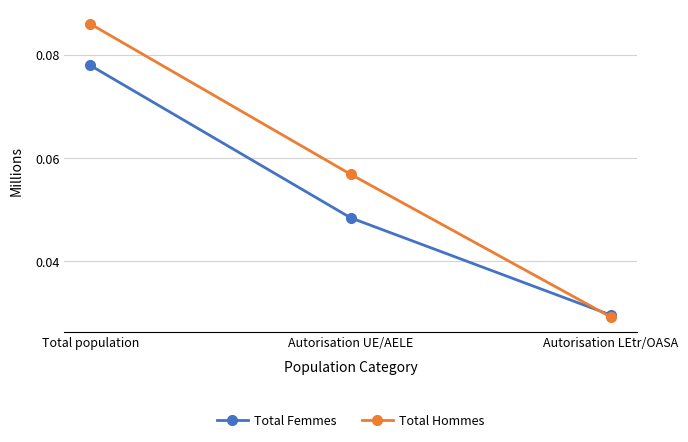

Which series has the largest total across all categories?

Total Hommes